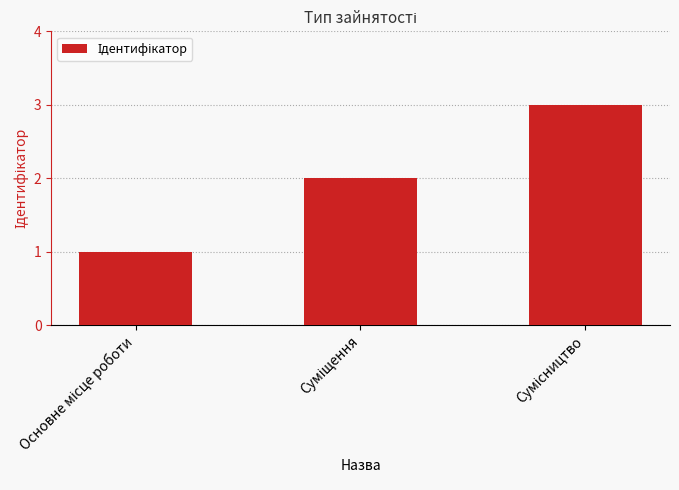

What is the sum of all values?

6